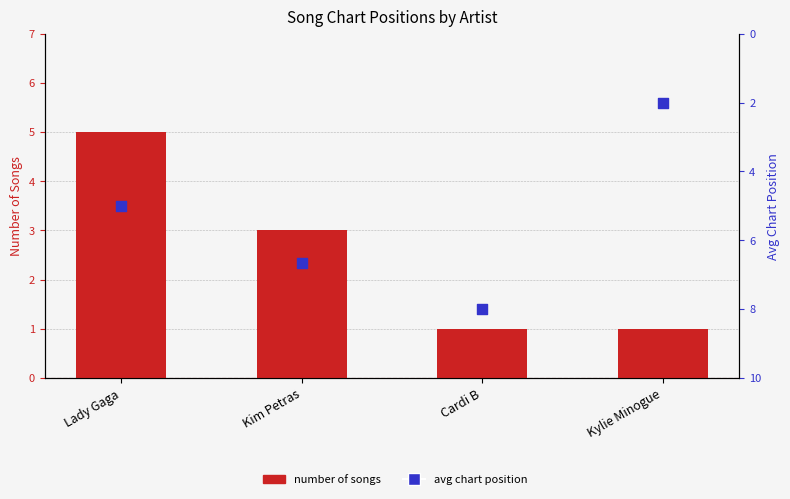

At how many categories does at least one series exceed 1?

4